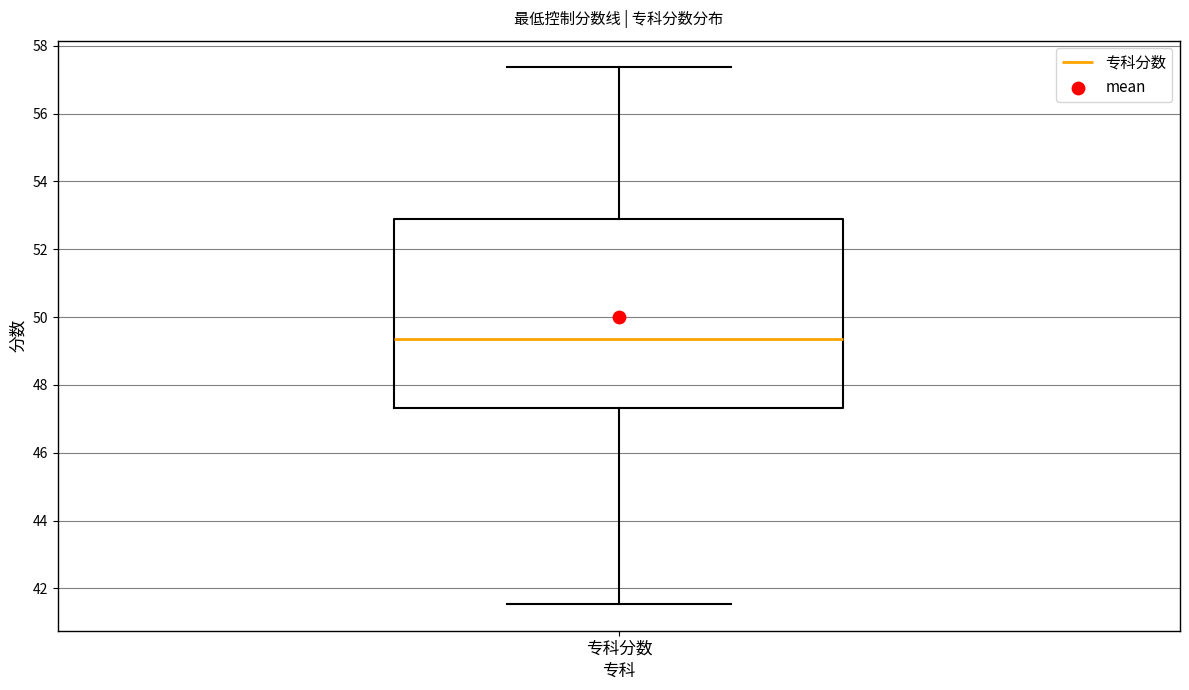

Read this box plot against the y-axis: the position of the median line, the range covered by the box, and the ends of both whiskers. The values are not printed on the chart, so give them approximately, as read against the axis.

median 49.4, box 47.4 to 53.0, whiskers 41.6 to 57.4